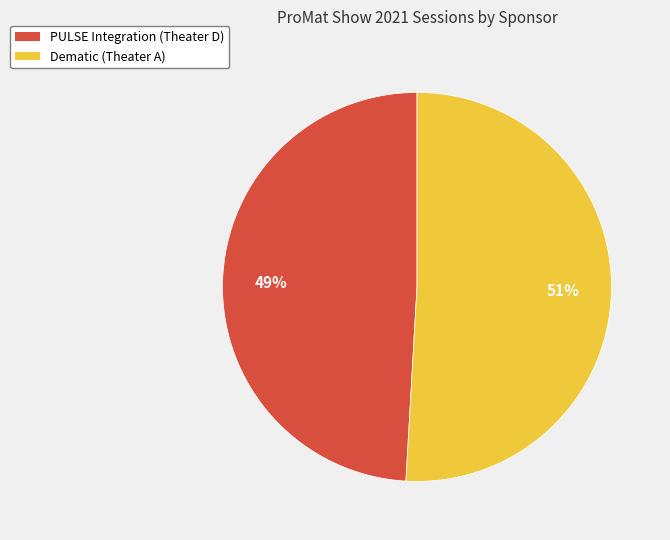

To the nearest percent, what is the average slice percentage?

50%